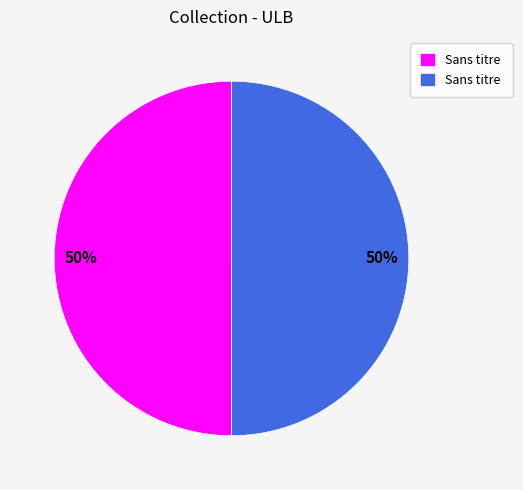

To the nearest percent, what is the average slice percentage?

50%